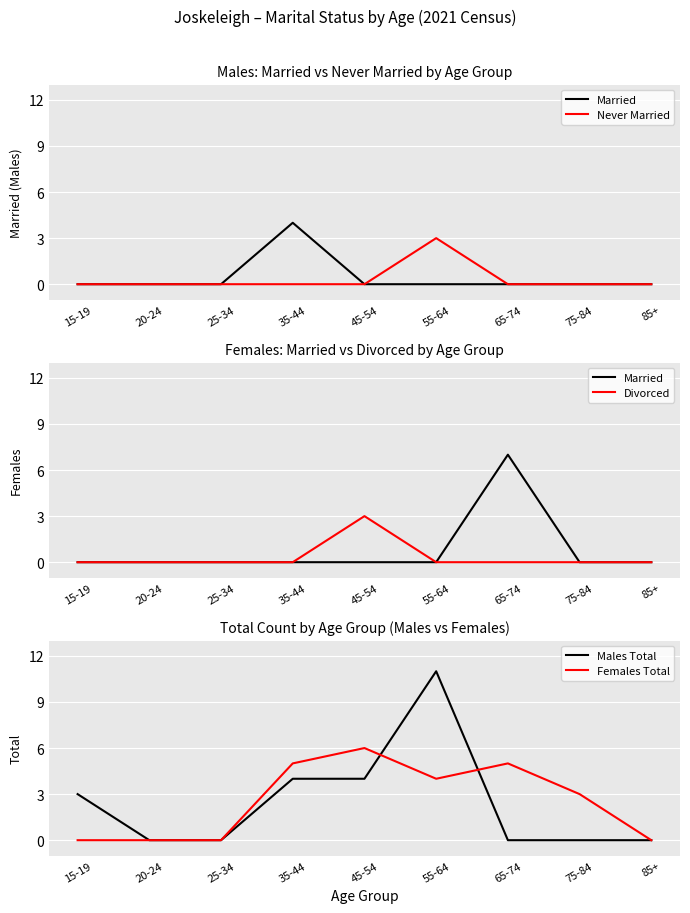

What position from the left is 35-44?

4